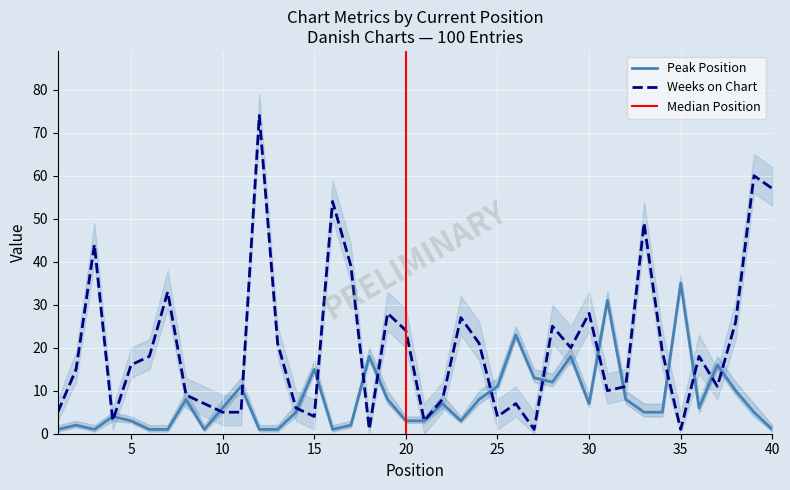

Rank the series by their average value, from lowest to highest.

Peak Position, Weeks on Chart